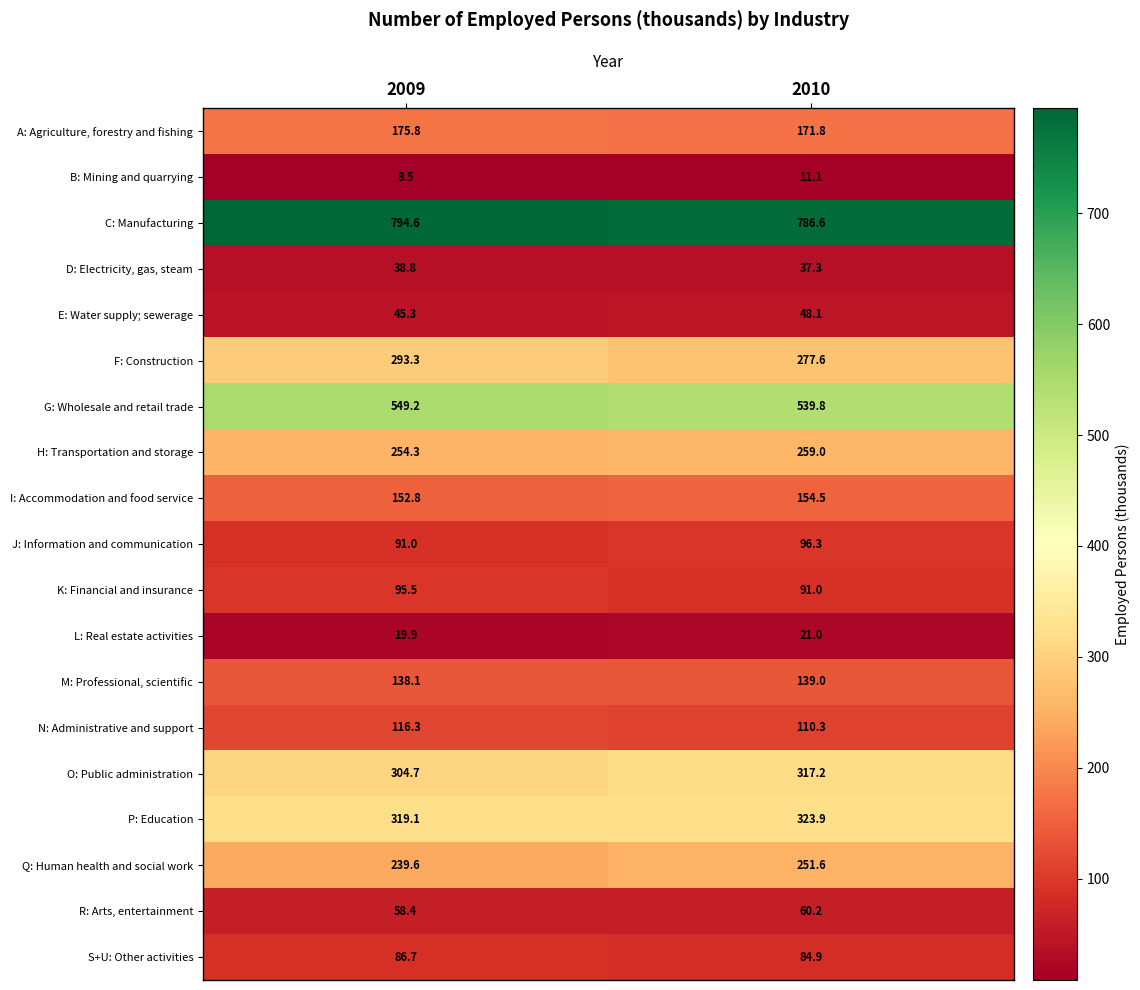

What is the difference between the L: Real estate activities values at 2010 and 2009?

1.1